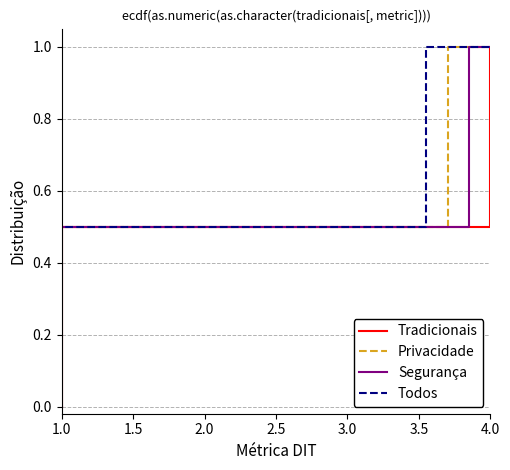

Which series has the widest spread of values?

Tradicionais